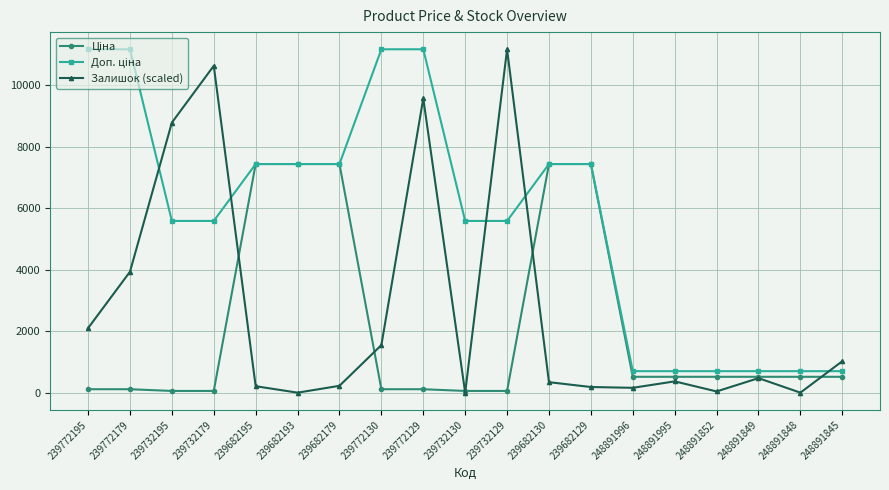

The Залишок (scaled) series shows 8783.1 at 239732195. True or false?

True